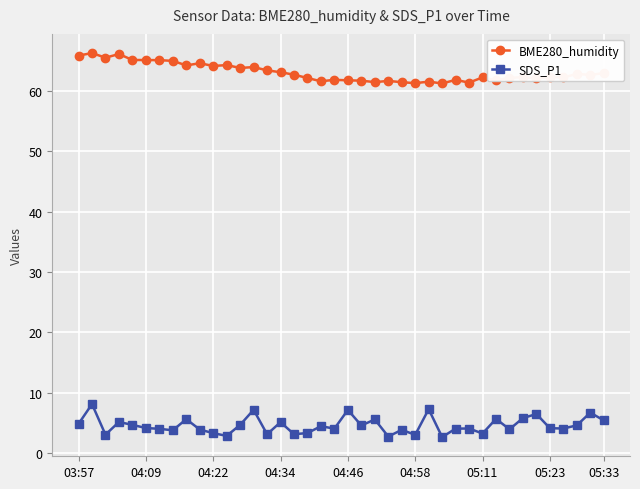

List the series in order of their peak value, highest first.

BME280_humidity, SDS_P1